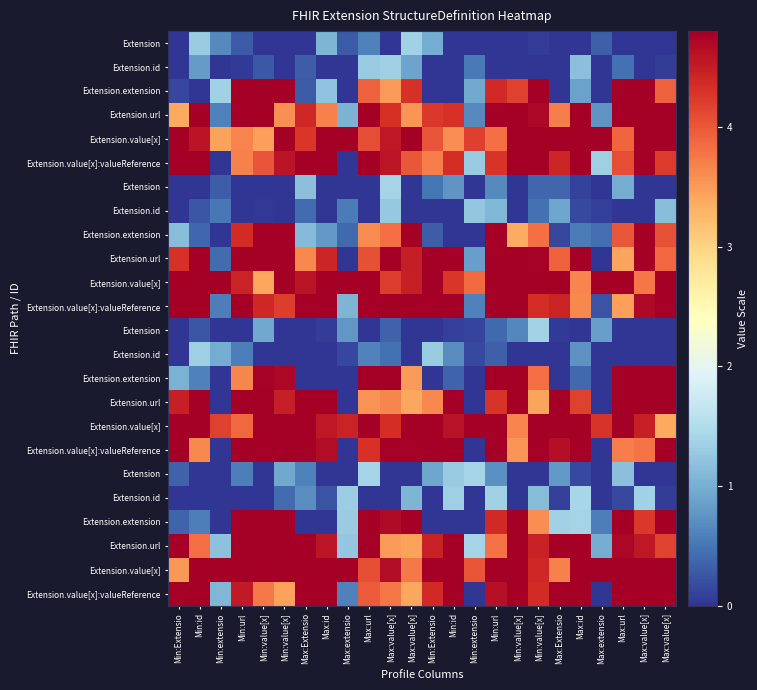

What is the total value across all series at Min:value[x]?

73.0